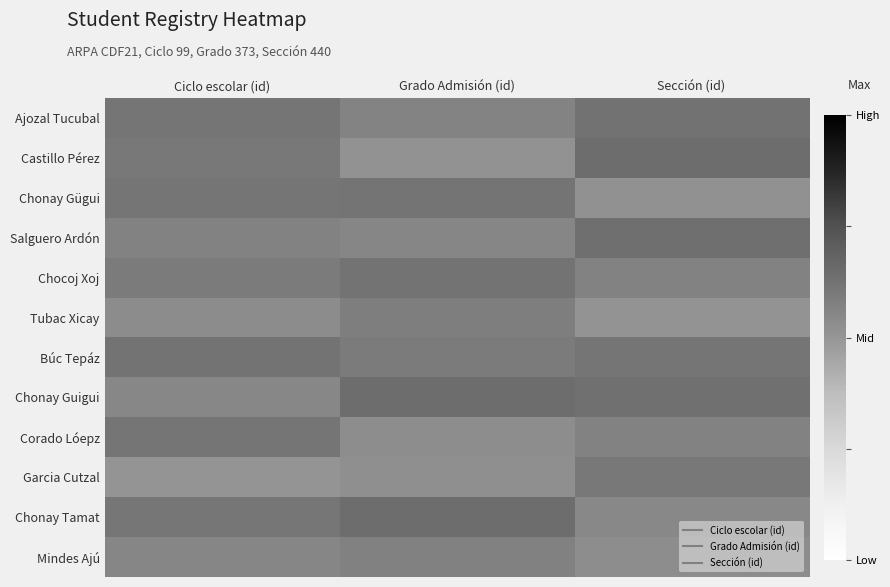

How many series are shown in this chart?

12